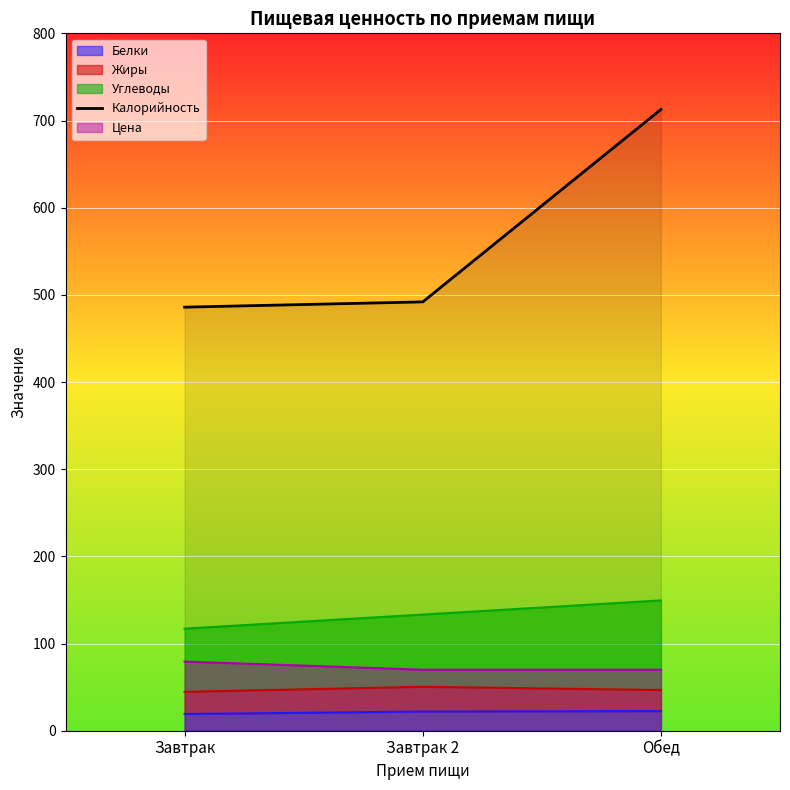

Reading left to right, what are all the values shown in this chart?

Завтрак=485.9	Завтрак 2=491.9	Обед=712.7